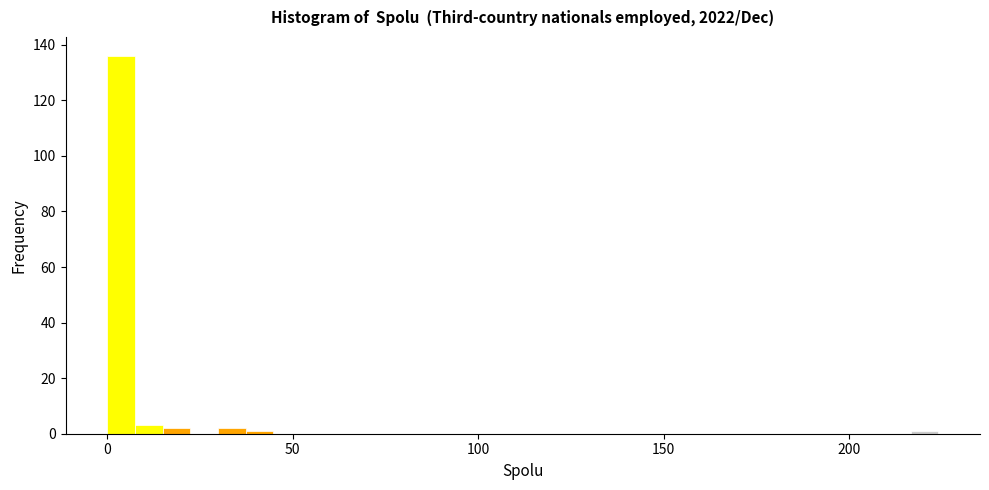

Read against the x-axis, roughly where is the centre of the tallest bar?

5